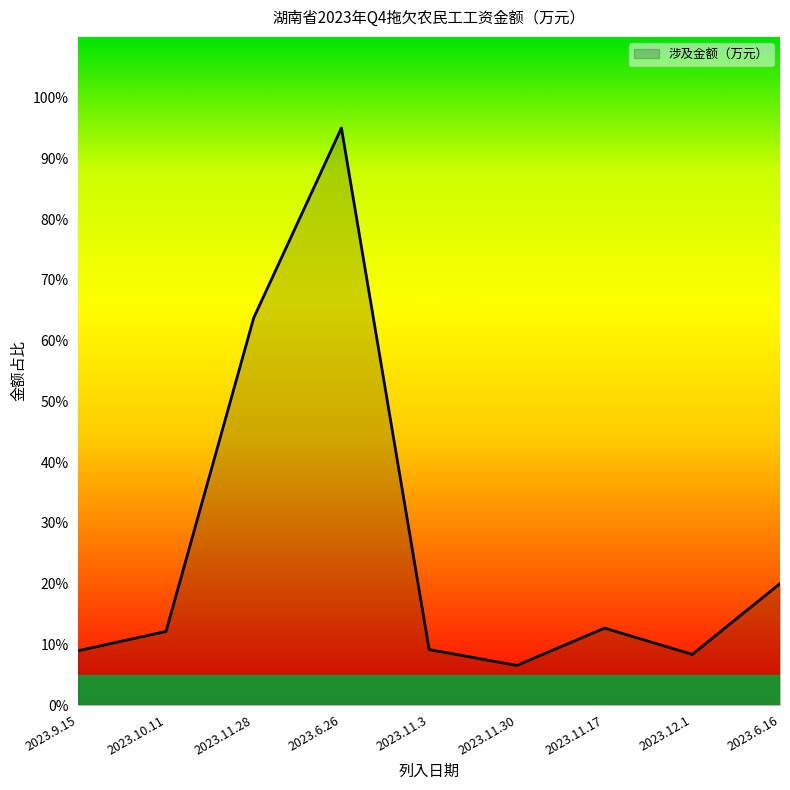

How many lines are shown in the chart?

1